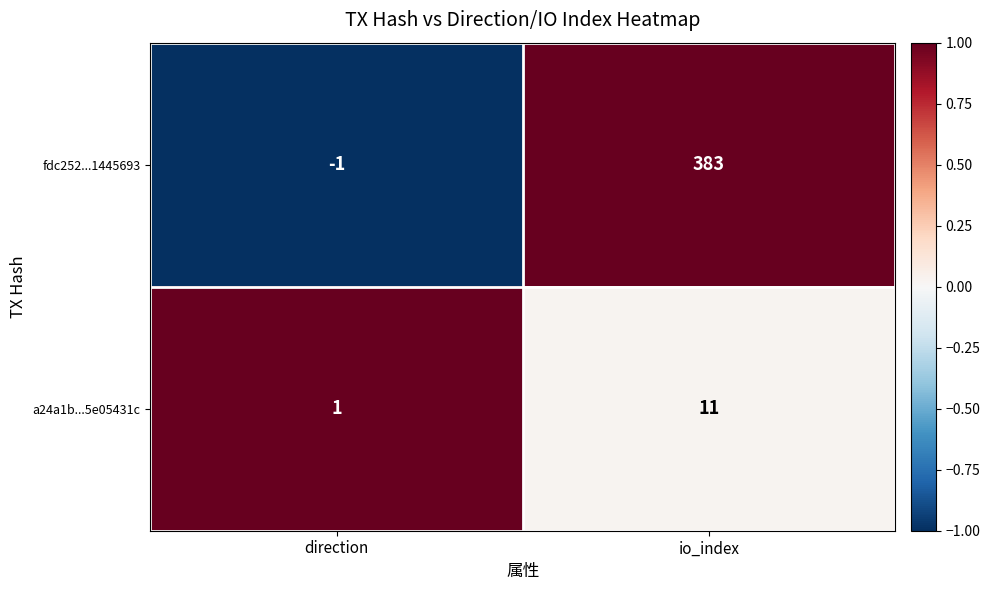

Rank the series by their maximum value, from lowest to highest.

a24a1b...5e05431c, fdc252...1445693